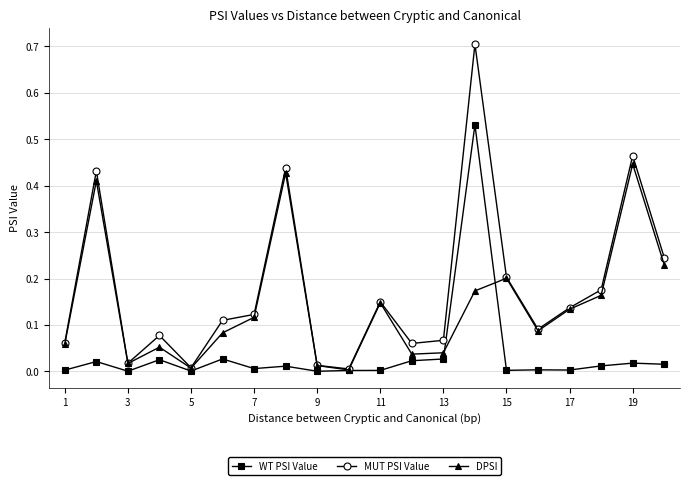

Count the number of data series in this chart.

3